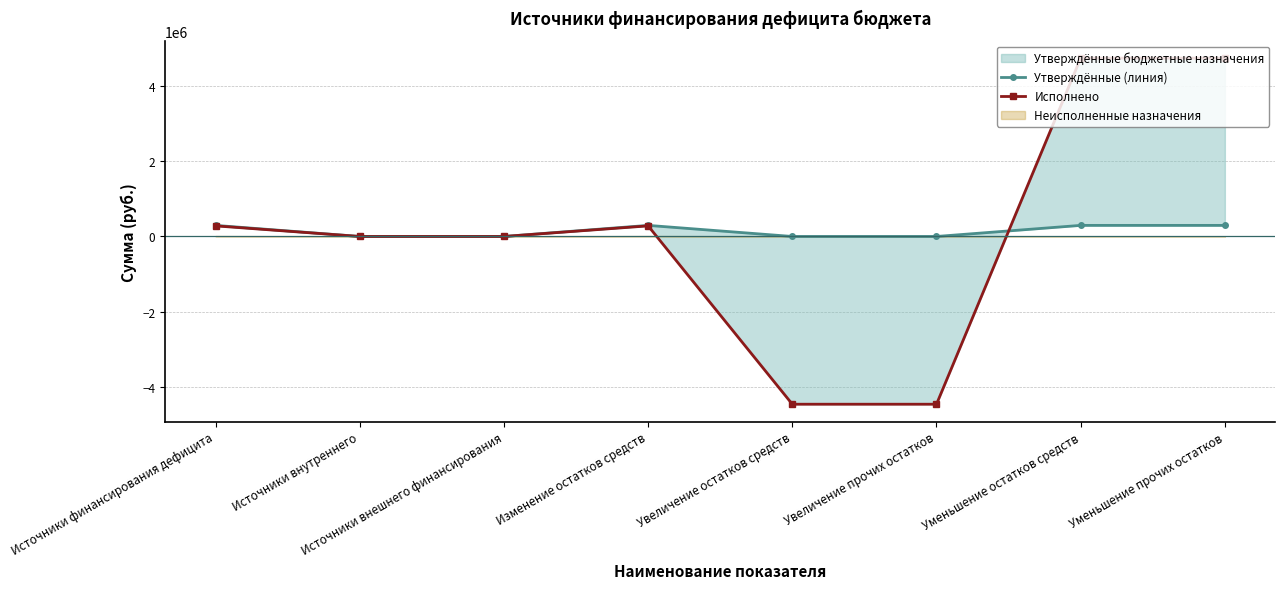

Read the Утверждённые (линия) value at Изменение остатков средств.

294213.6